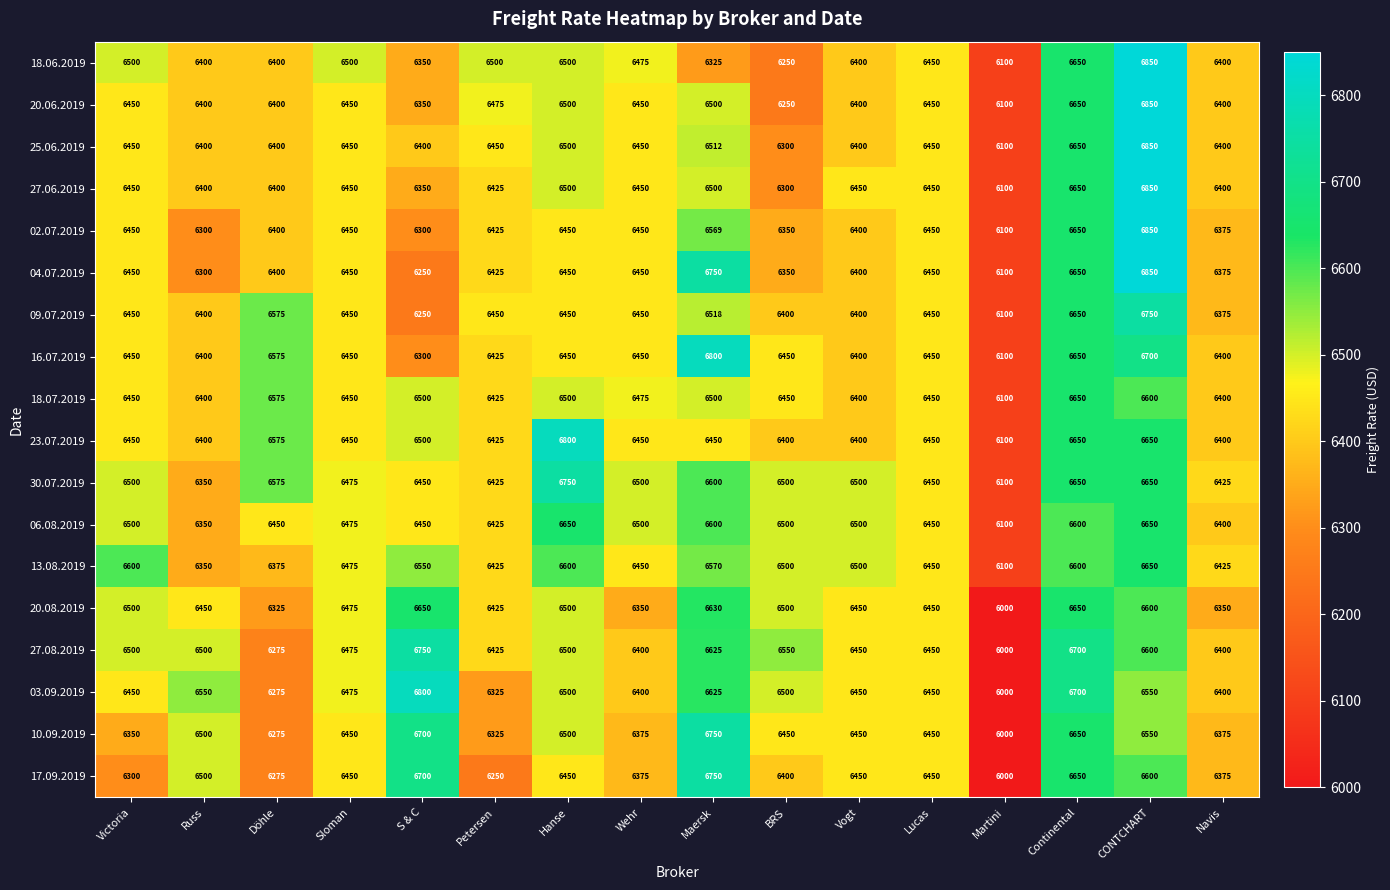

At which label is 13.08.2019 closest to 6375?

Döhle